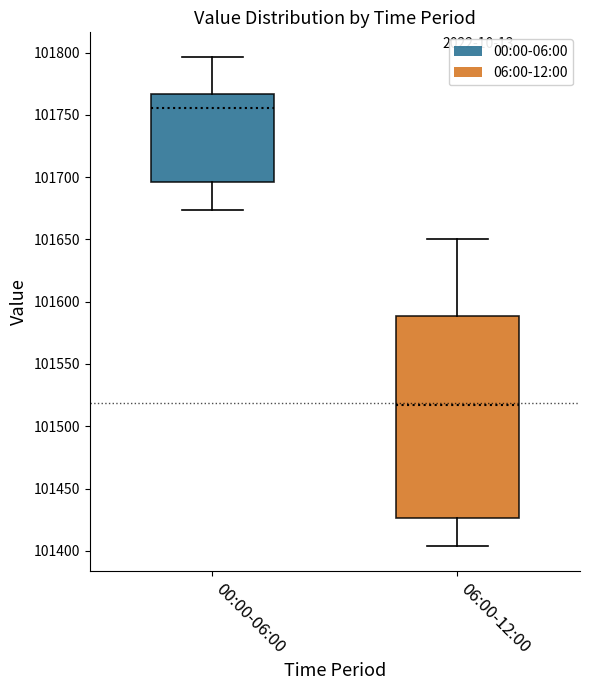

Where is the upper edge of the box for 00:00-06:00 on the y-axis? The values are not printed on the chart, so give them approximately, as read against the axis.

101765